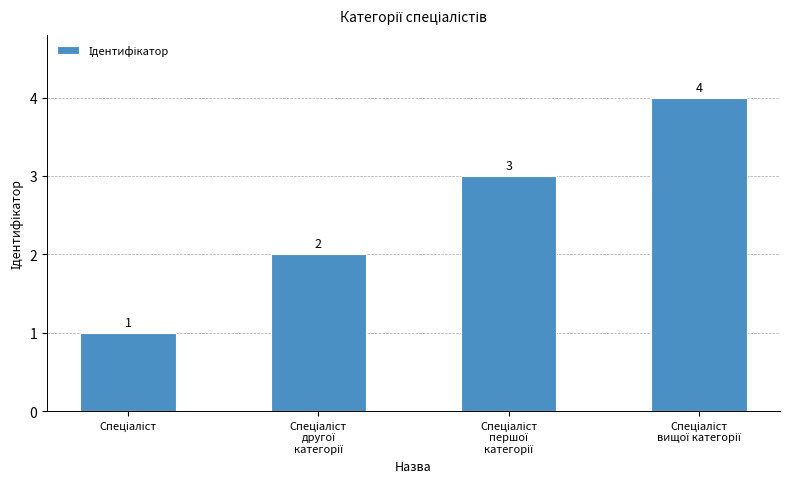

What is the greatest value displayed?

4